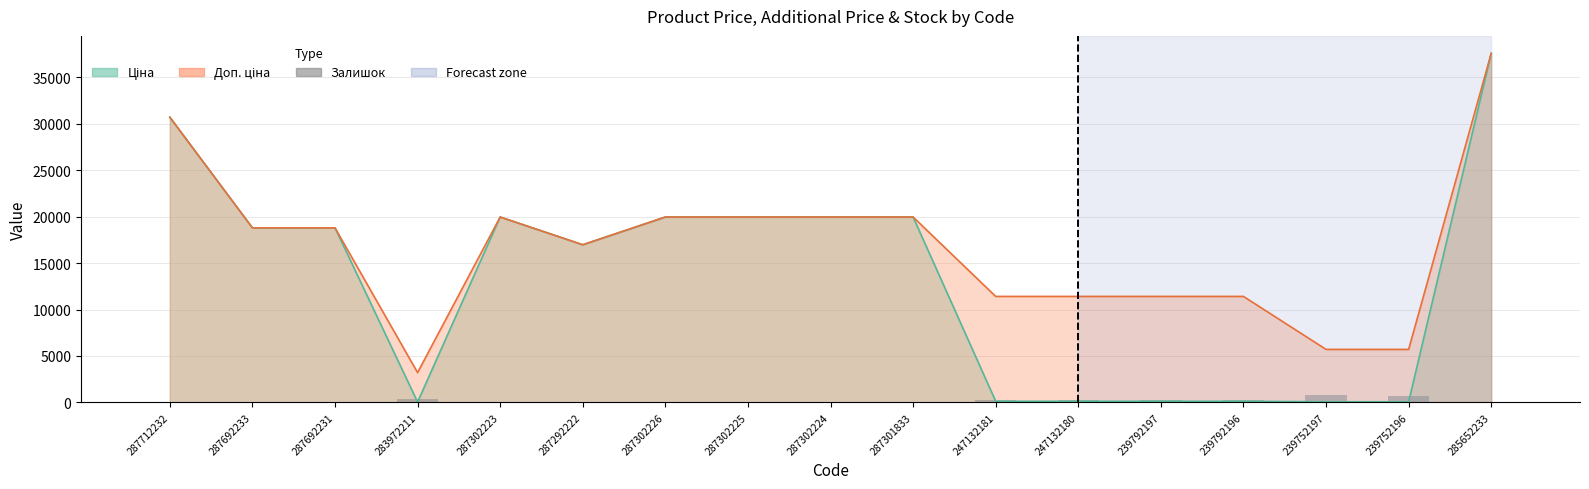

Approximately how many times larger is the value at 239752196 compared to 247132180?

2.4